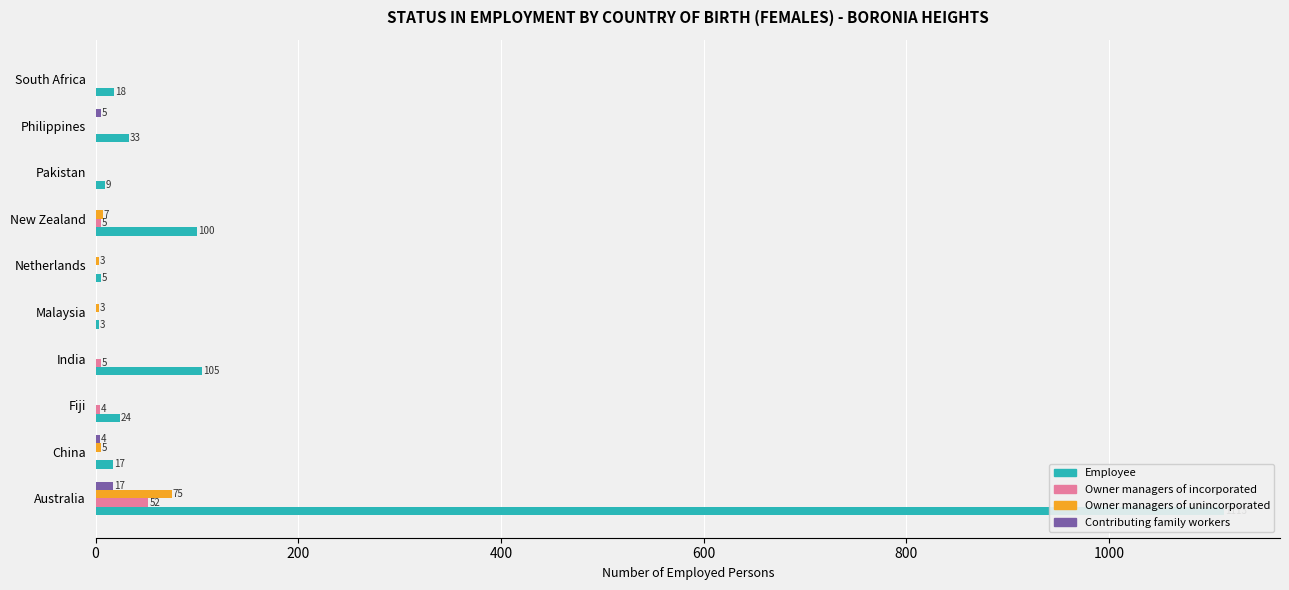

True or false: Contributing family workers has a value of 10 at Fiji.

False